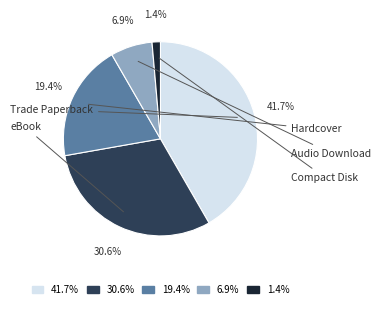

Is it true that Trade Paperback is 49% of the pie?

False